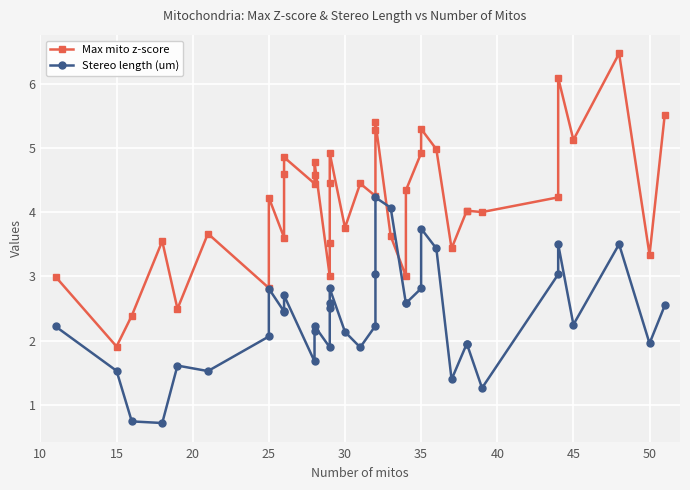

Is it true that Stereo length (um) equals 1.1 at 50?

False